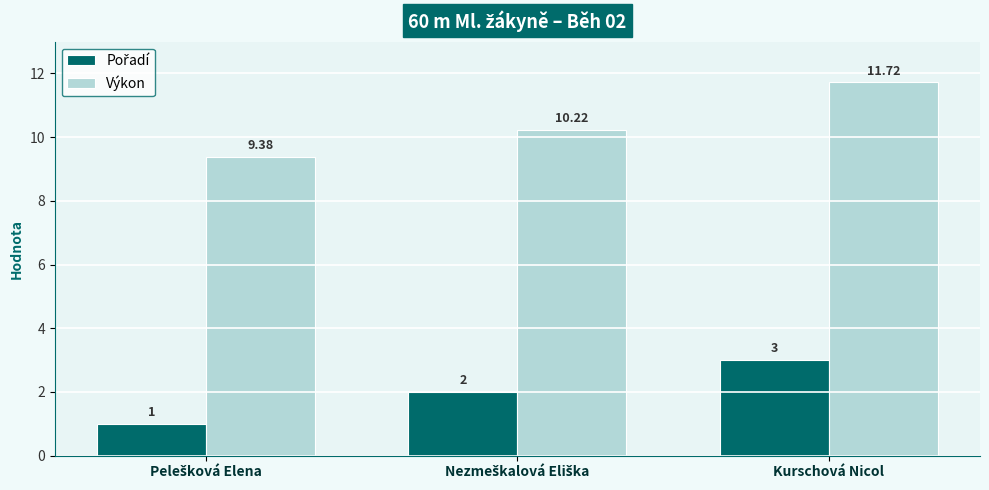

The Výkon series shows 16.0 at Kurschová Nicol. True or false?

False